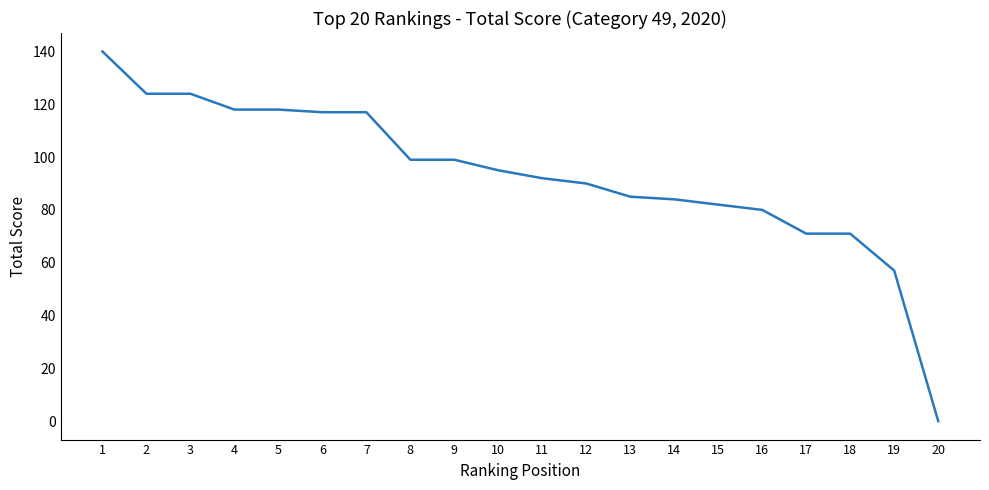

What is the difference between the maximum and minimum values?

140